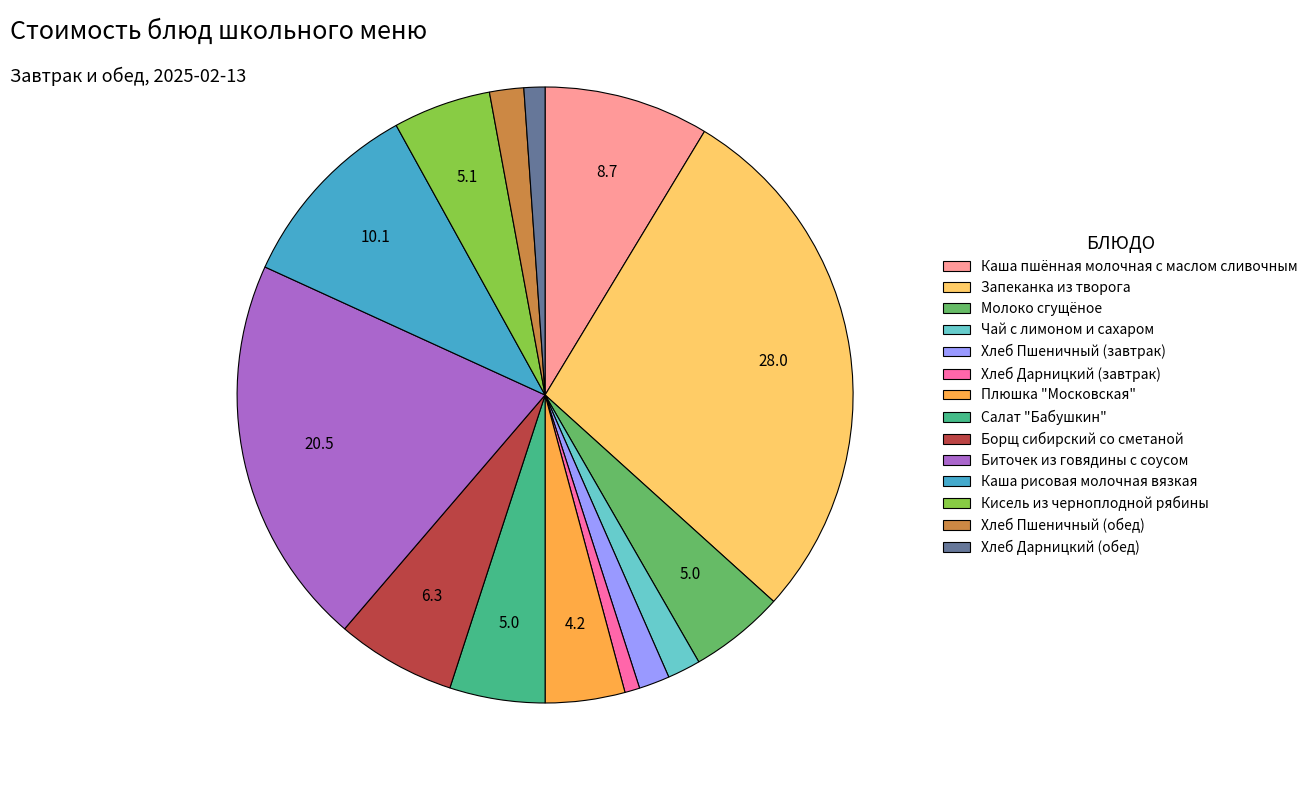

True or false: Чай с лимоном и сахаром accounts for 2% of the total.

True